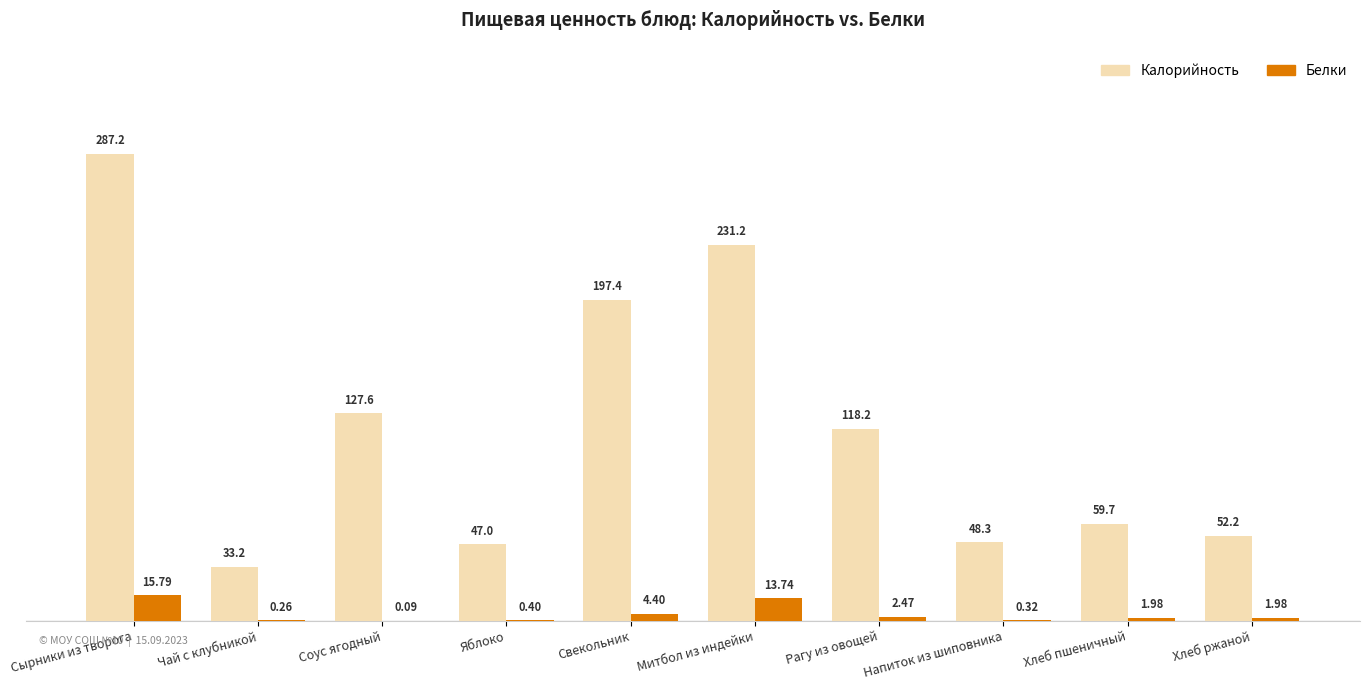

What is the average value of the Белки series?

4.1